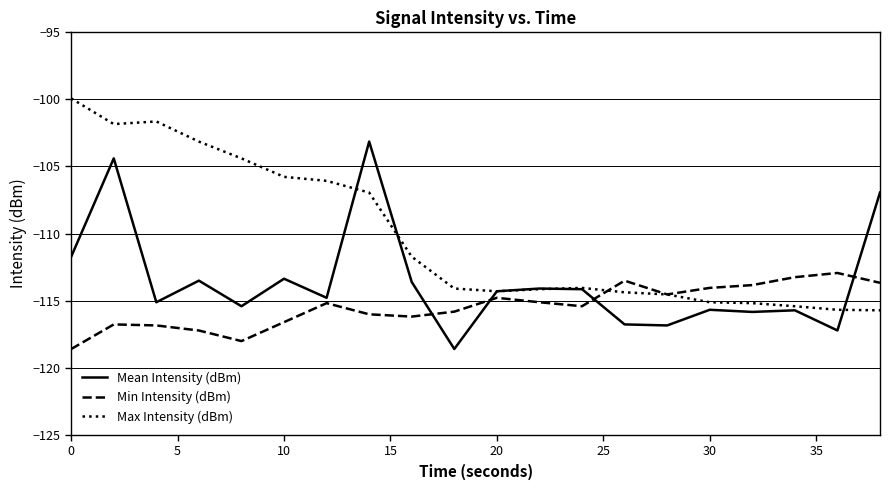

How many lines are shown in the chart?

3